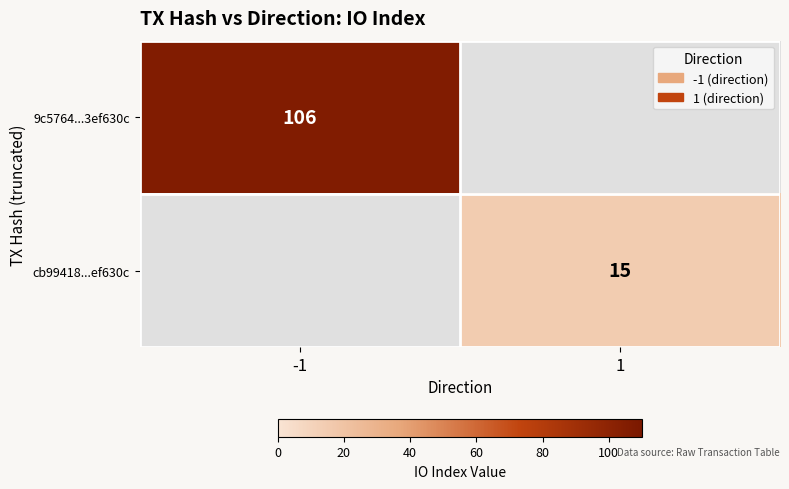

The 9c5764...3ef630c series shows 156 at -1. True or false?

False